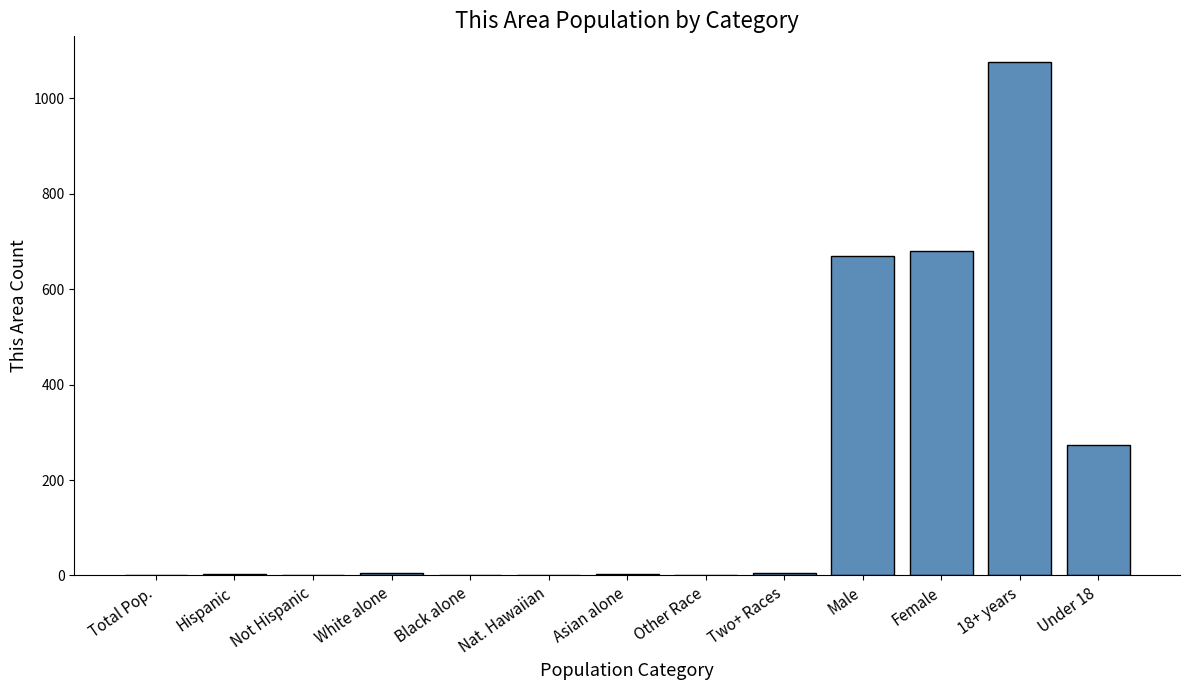

What is the change in value from Not Hispanic to Under 18?

+272